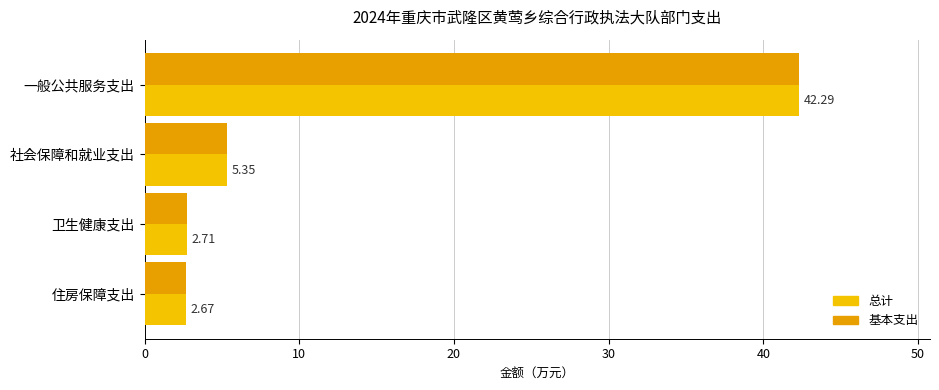

What is the value of the 总计 bar at the 4th from the left?

2.7